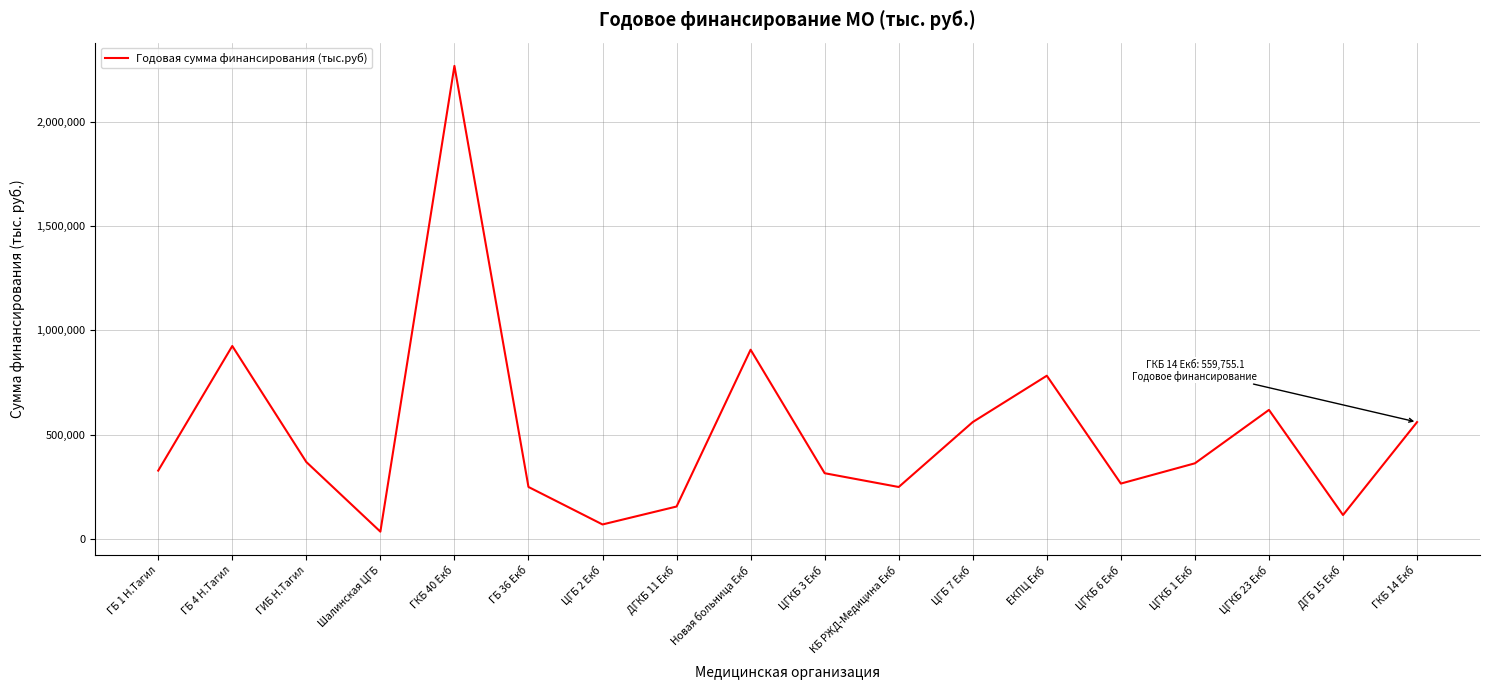

Count the number of categories in the chart.

18